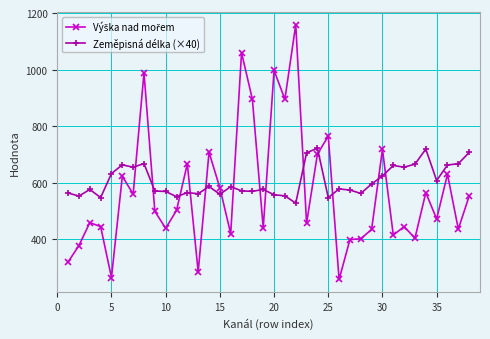

What is the lowest value of the Zeměpisná délka (×40) series?

527.9